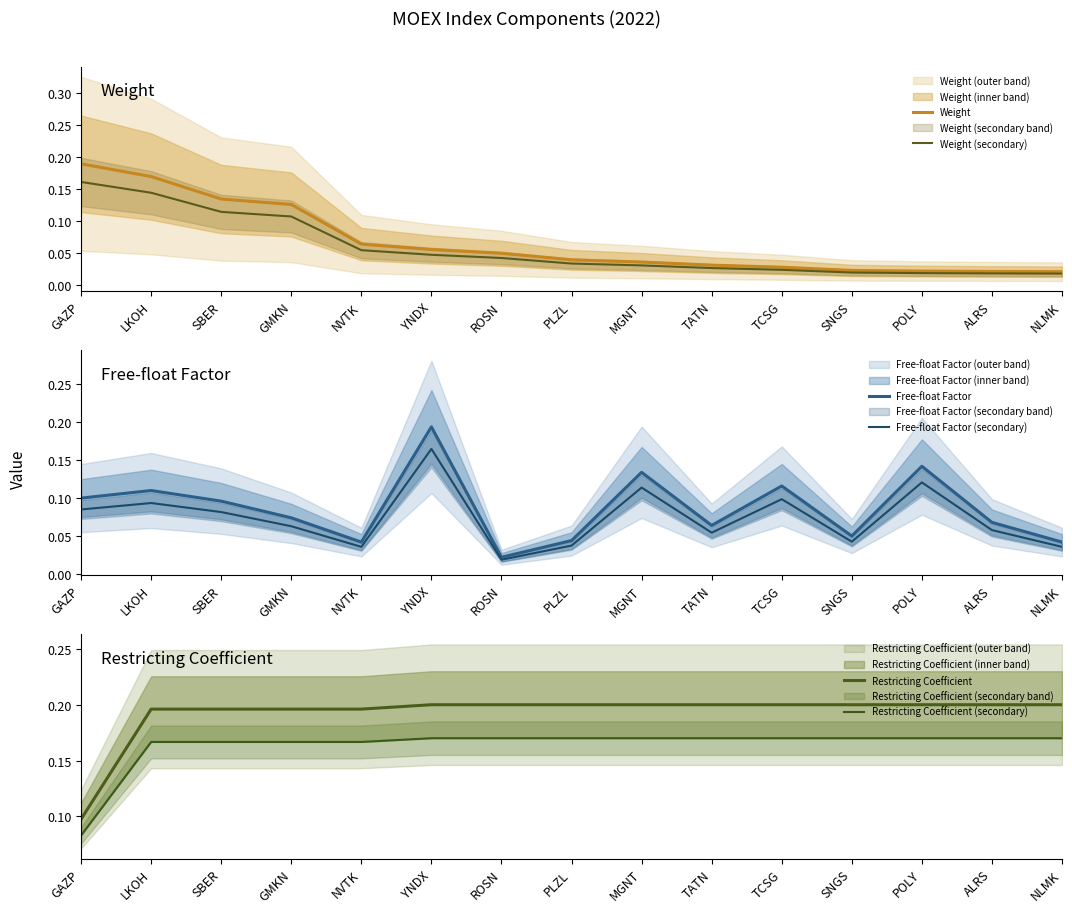

Where is Restricting Coefficient (secondary) nearest to the value 0?

GAZP